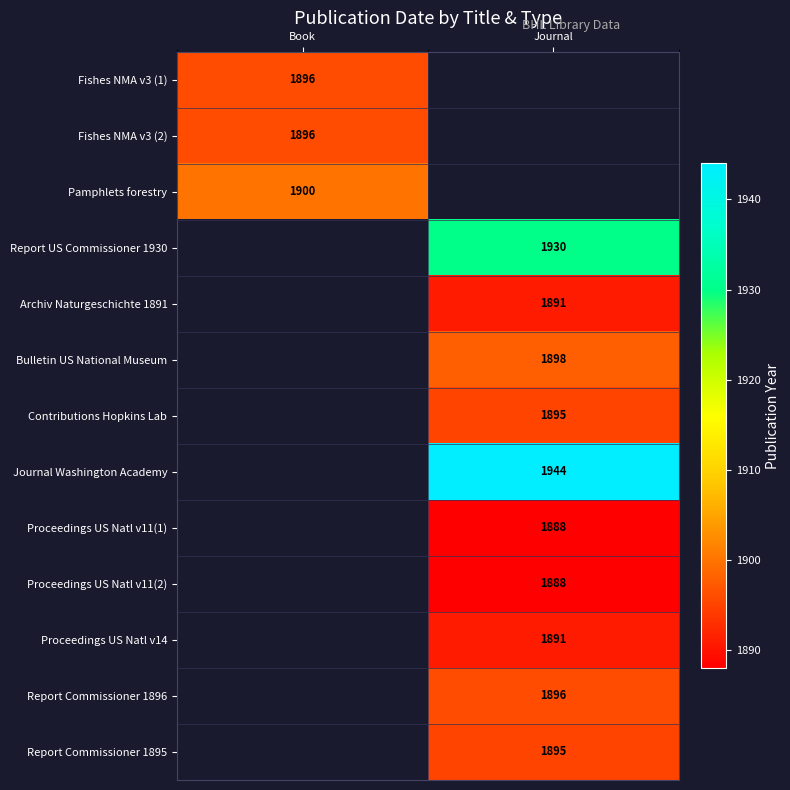

The Journal Washington Academy series shows 954 at Journal. True or false?

False